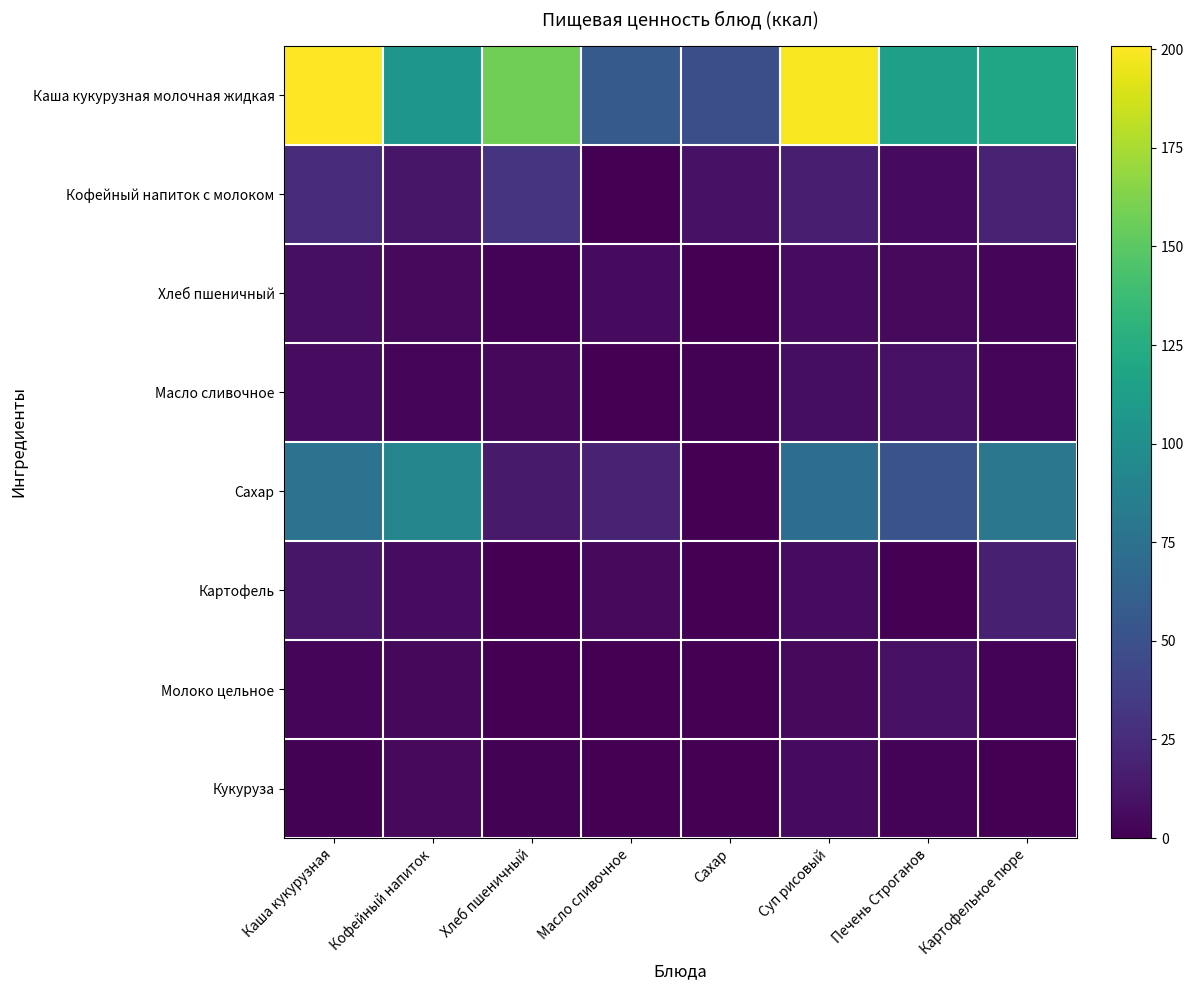

What is the spread (max minus min) of values at Кофейный напиток?

101.9